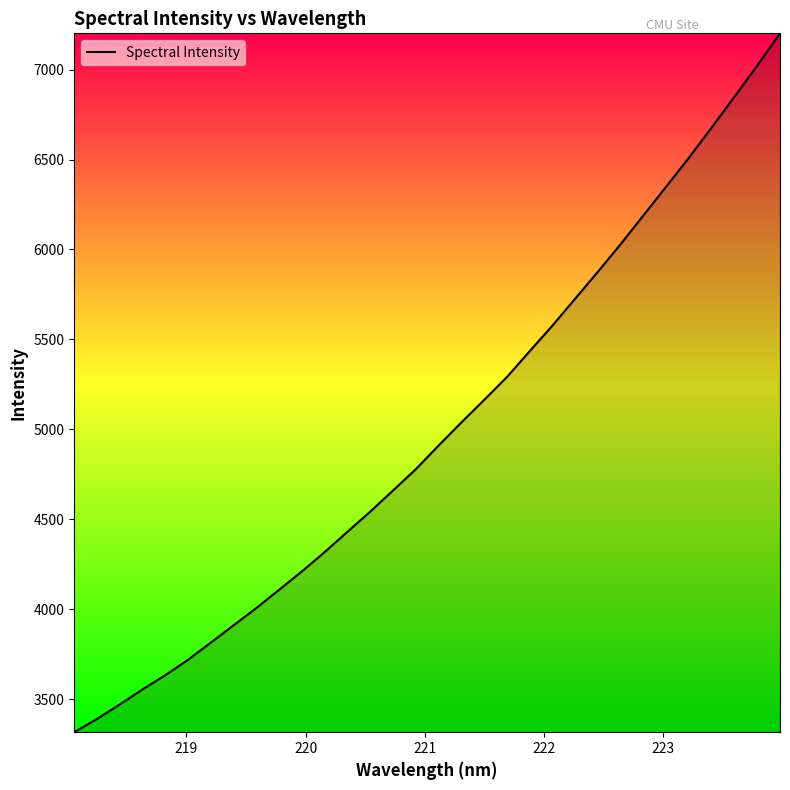

What is the maximum value shown in the chart?

7201.7